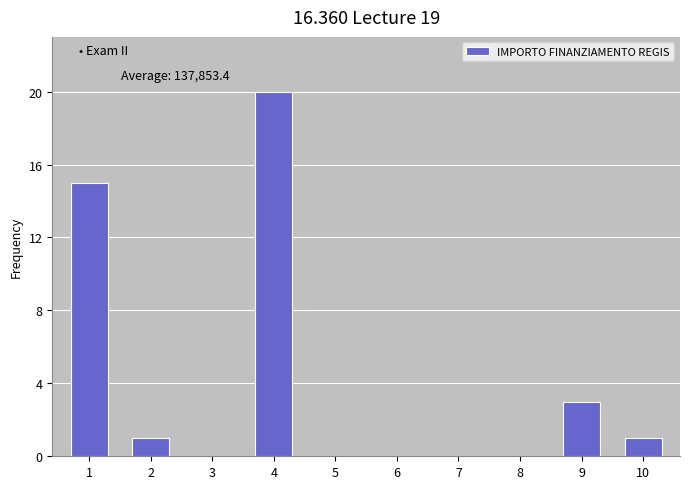

Reading left to right, list all the values displayed in this chart.

1=15	2=1	3=0	4=20	5=0	6=0	7=0	8=0	9=3	10=1